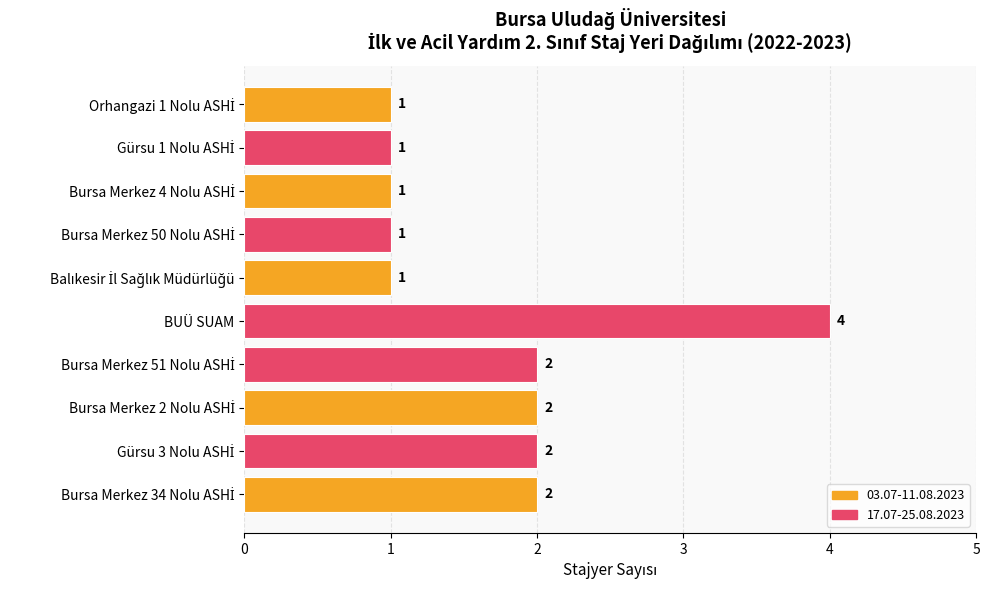

What is the maximum value shown in the chart?

4